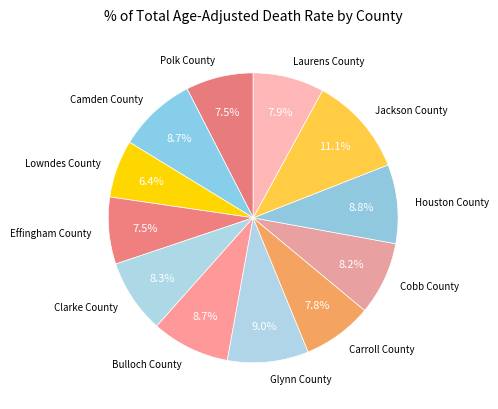

To the nearest percent, what percentage of the pie is Houston County?

9%